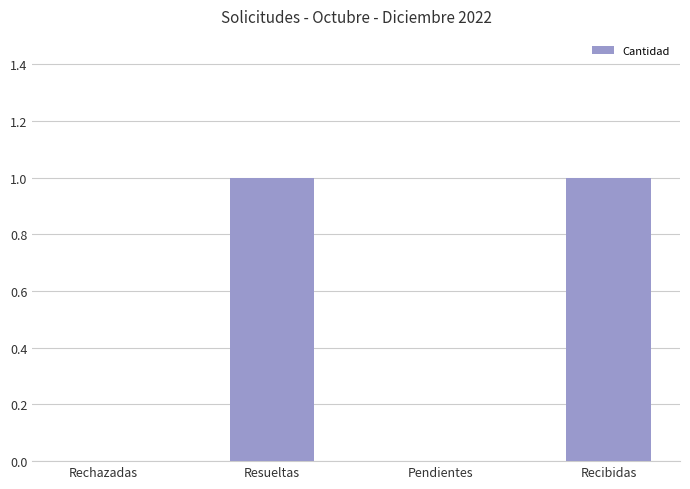

What is the ratio of the value at Resueltas to the value at Recibidas?

1.0